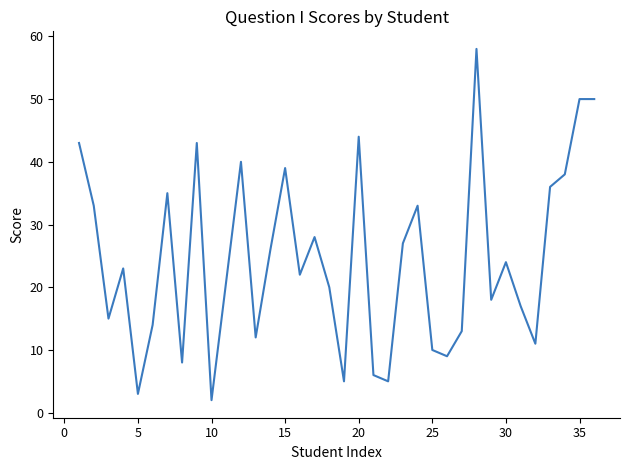

What is the maximum value shown in the chart?

58